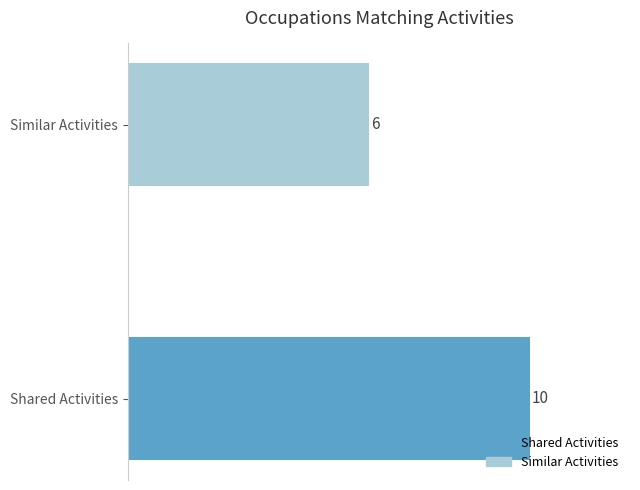

What is the approximate value at Similar Activities?

6